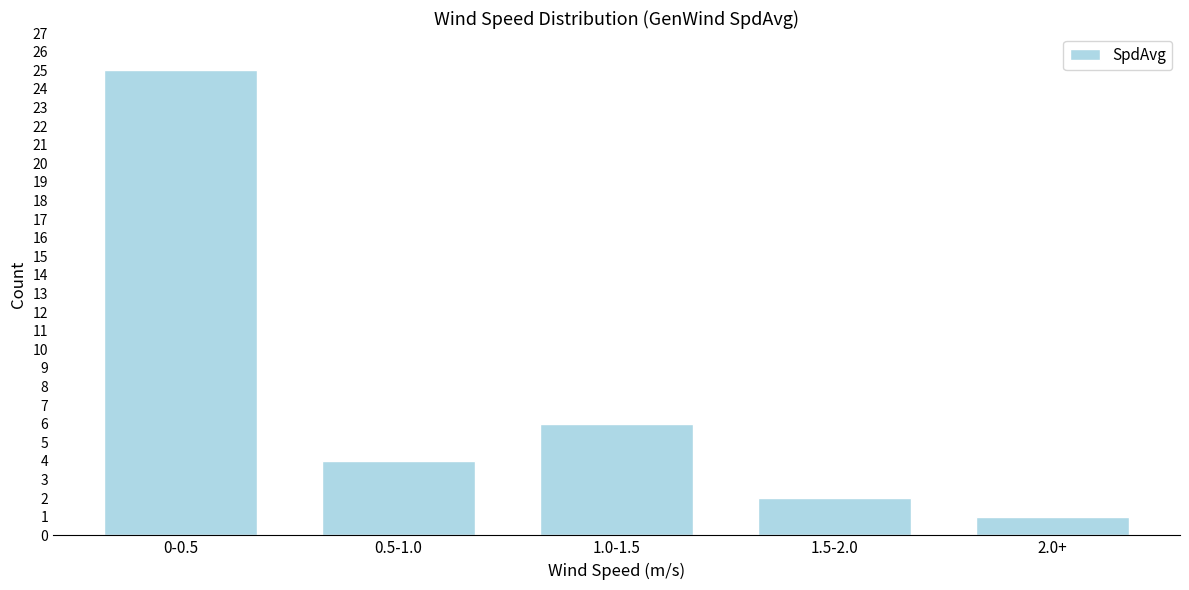

Reading left to right, transcribe all the data shown in this chart.

25	4	6	2	1